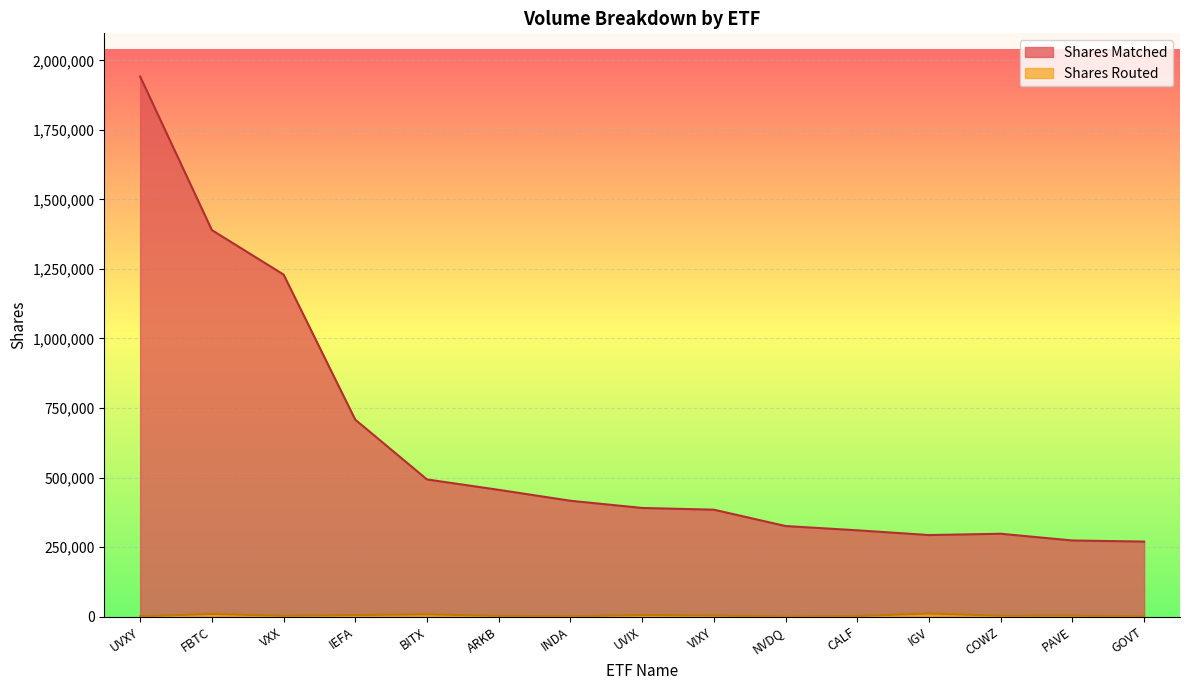

How many values in the Shares Matched series exceed 390575?

7